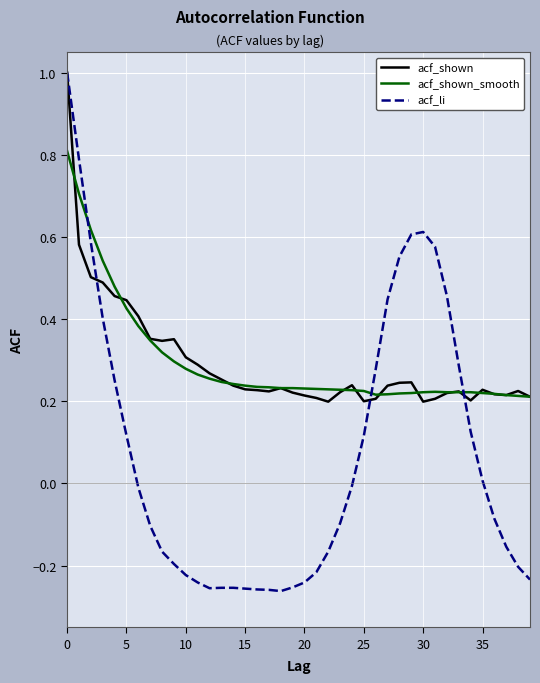

Which series has the widest spread of values?

acf_li